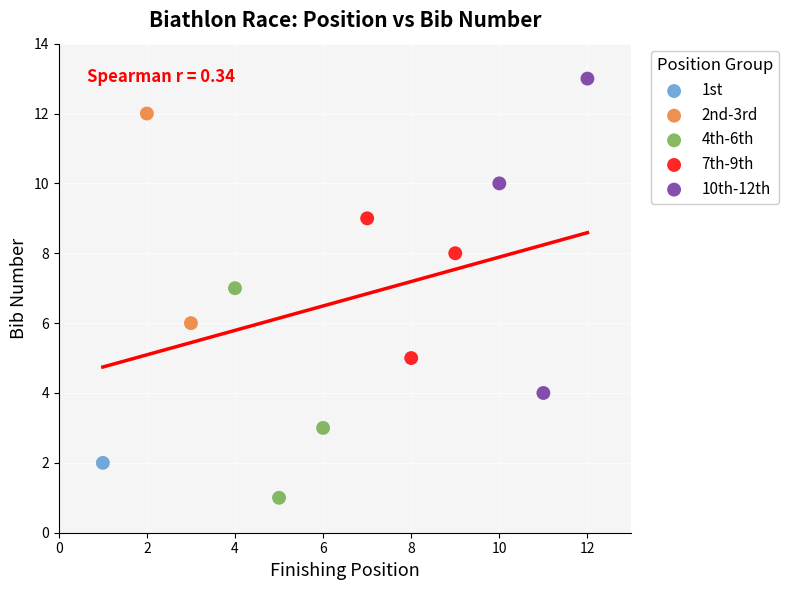

Which series reaches the maximum Y coordinate?

10th-12th